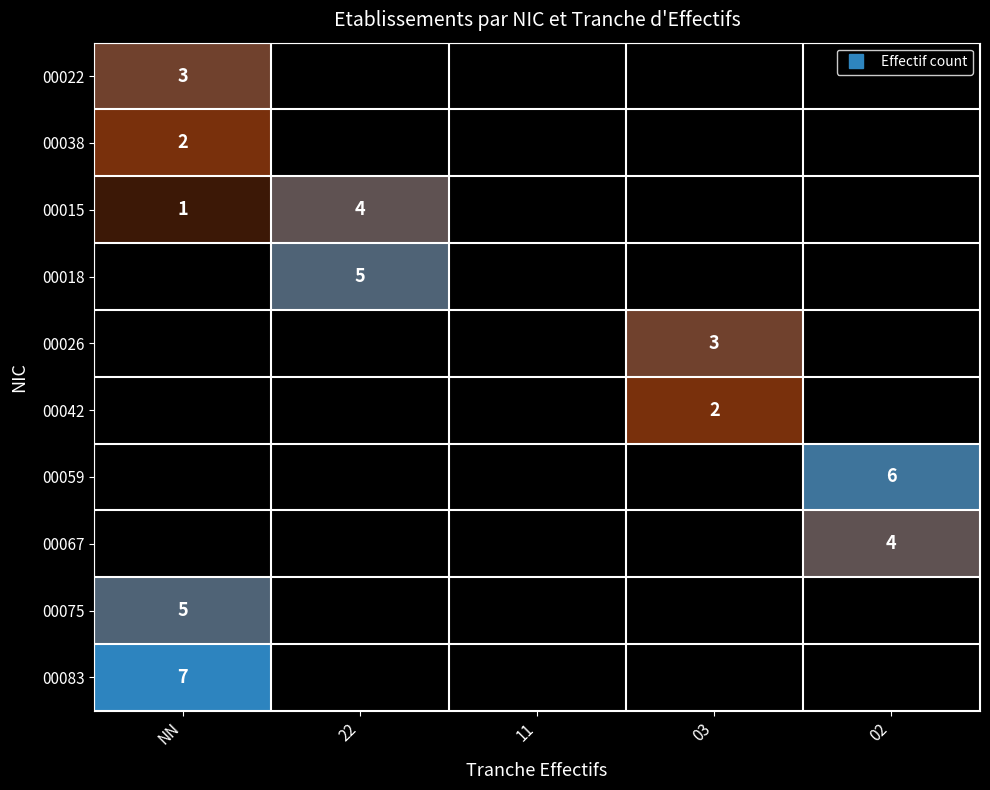

How many categories are shown in the chart?

5